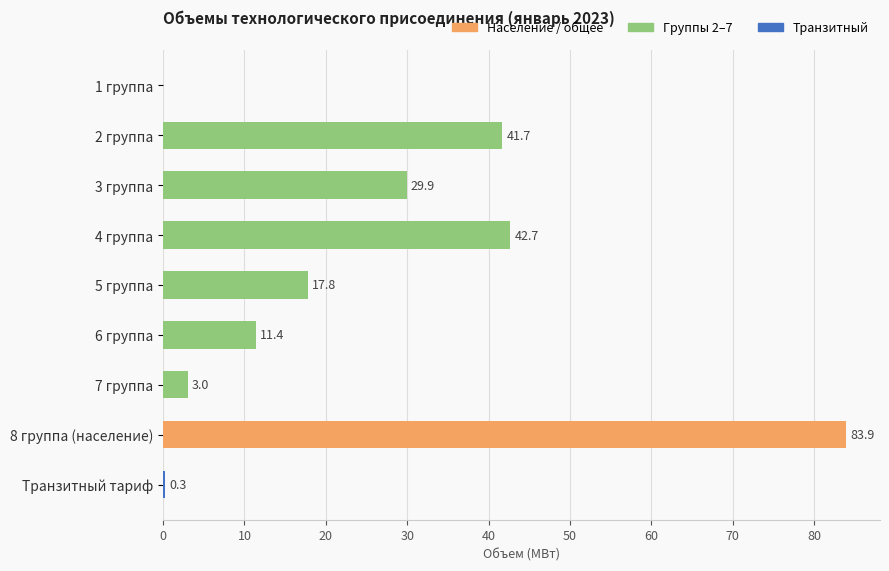

Reading top to bottom, what are all the values shown in this chart?

1 группа=0.0	2 группа=41.7	3 группа=29.9	4 группа=42.7	5 группа=17.8	6 группа=11.4	7 группа=3.0	8 группа (население)=83.9	Транзитный тариф=0.3